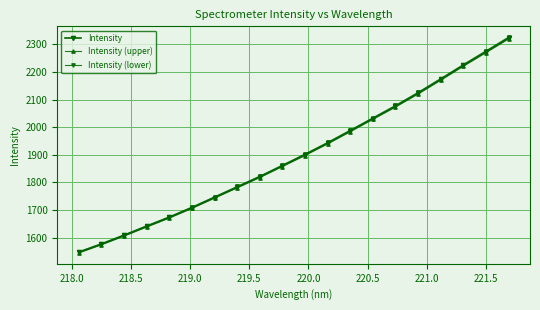

Which series has the largest total across all categories?

Intensity (lower)